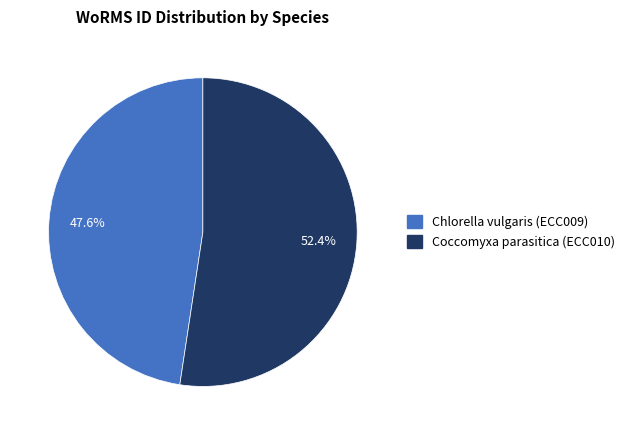

To the nearest percent, what portion does Coccomyxa parasitica represent?

52%